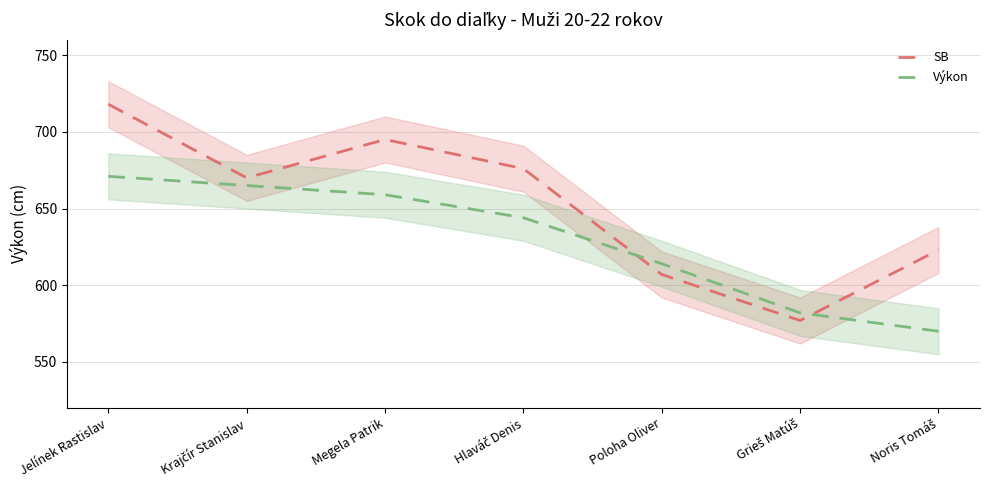

What is the difference between the highest and lowest values at Poloha Oliver?

7